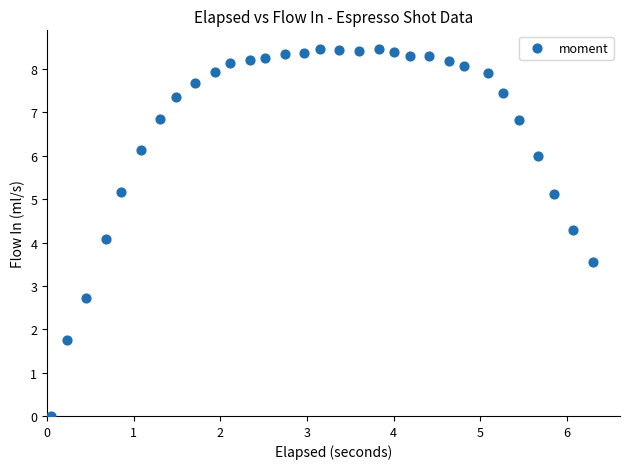

What is the range of X values (max minus min)?

6.3